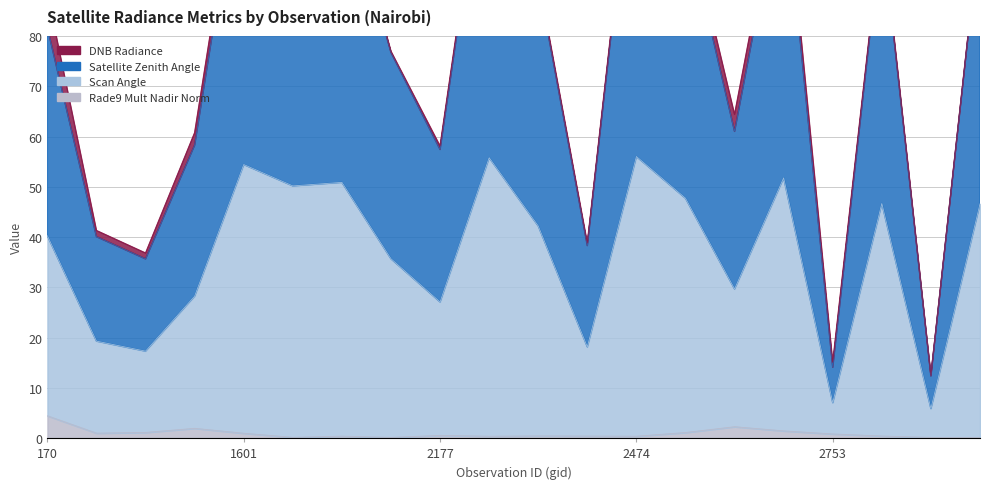

At which label does scan_angle reach its peak?

2474